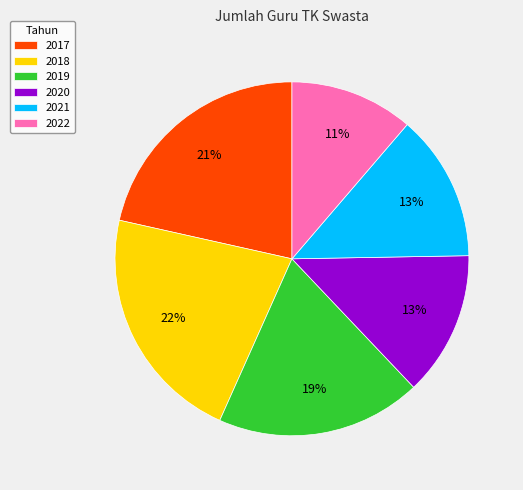

True or false: 2018 accounts for 15% of the total.

False